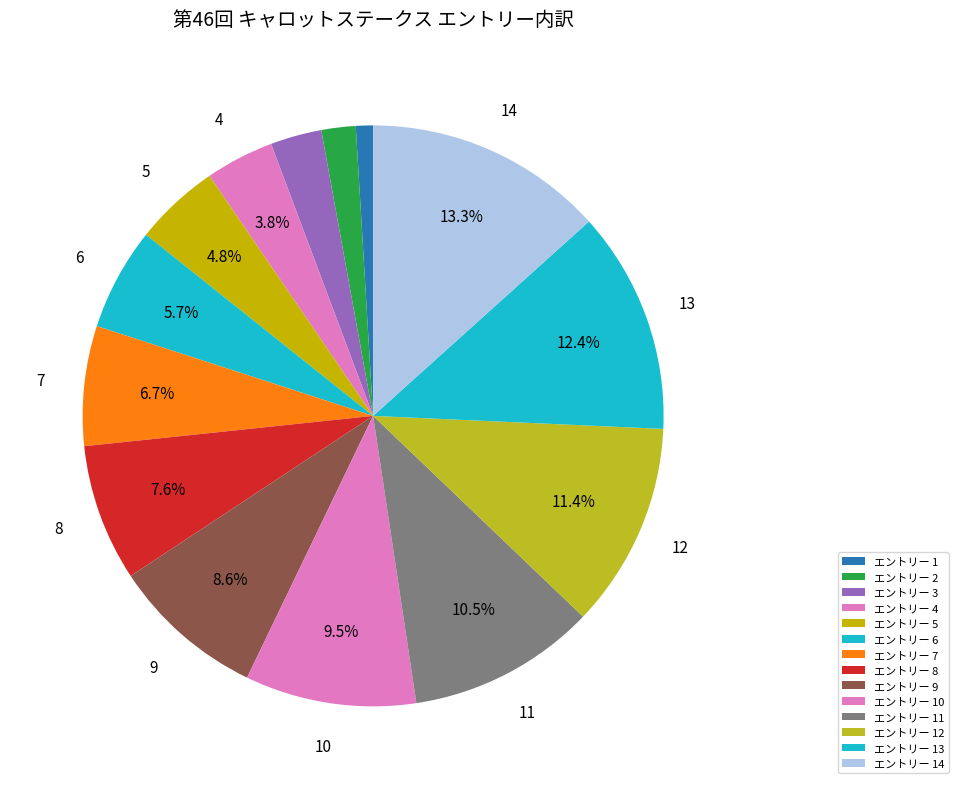

Count the number of slices in the pie.

14